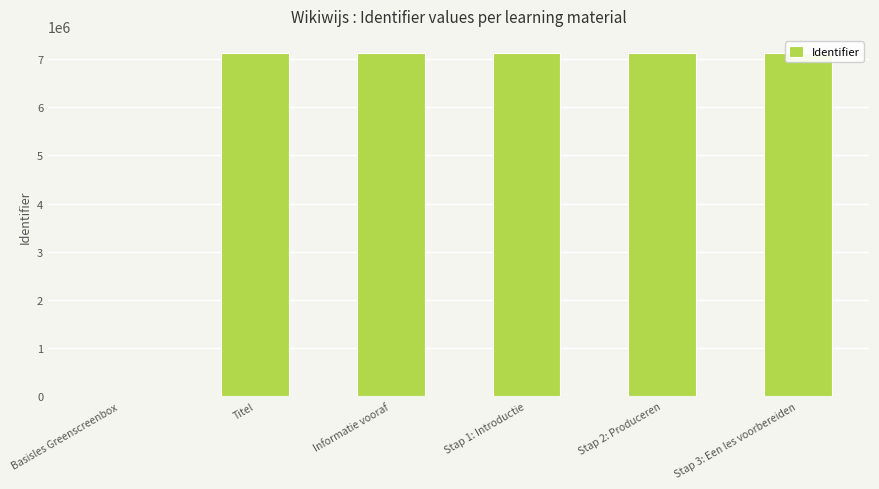

What is the difference between the second highest and minimum values?

7120339